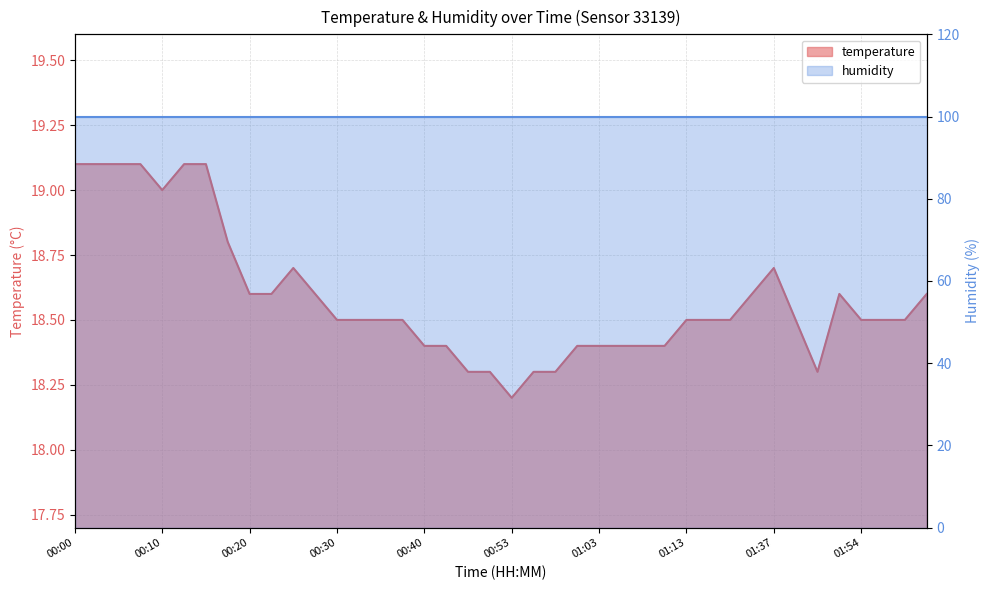

Approximately how many times larger is the value at 00:37 compared to 01:56?

1.0